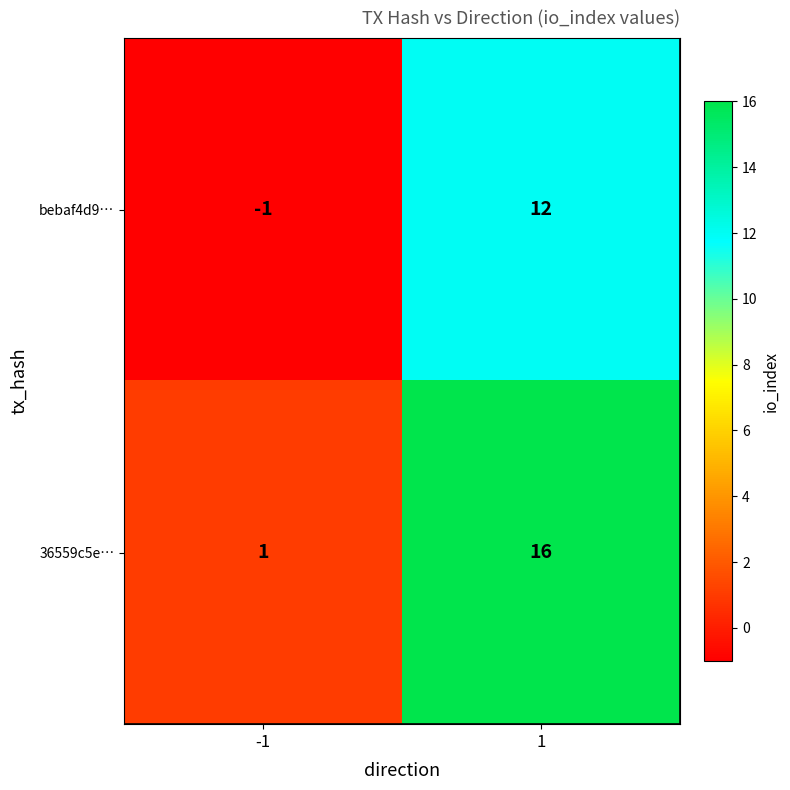

Count the number of categories in the chart.

2